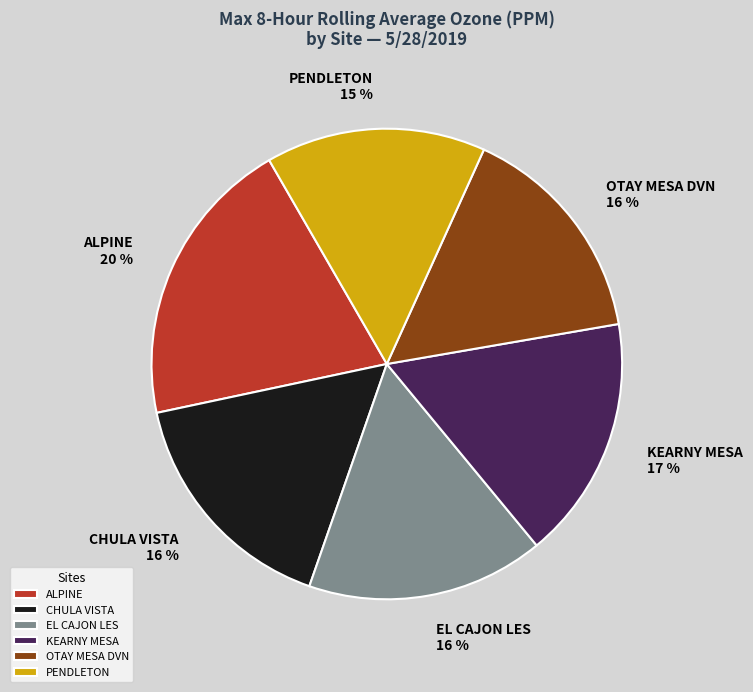

Does any single category account for the majority?

No